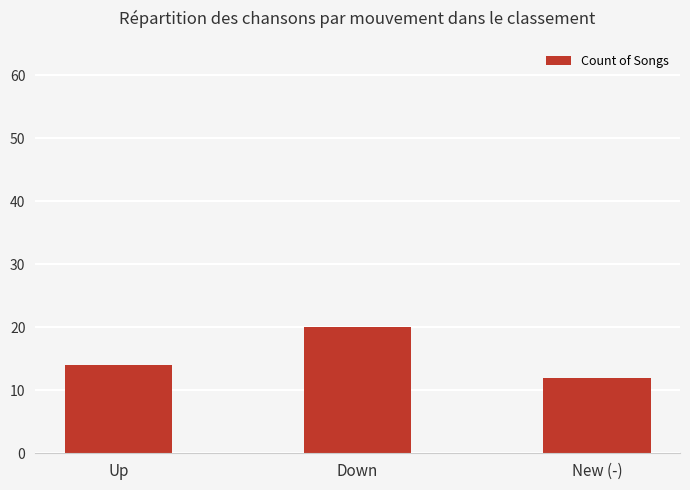

Approximately how many times larger is the value at Down compared to Up?

1.4